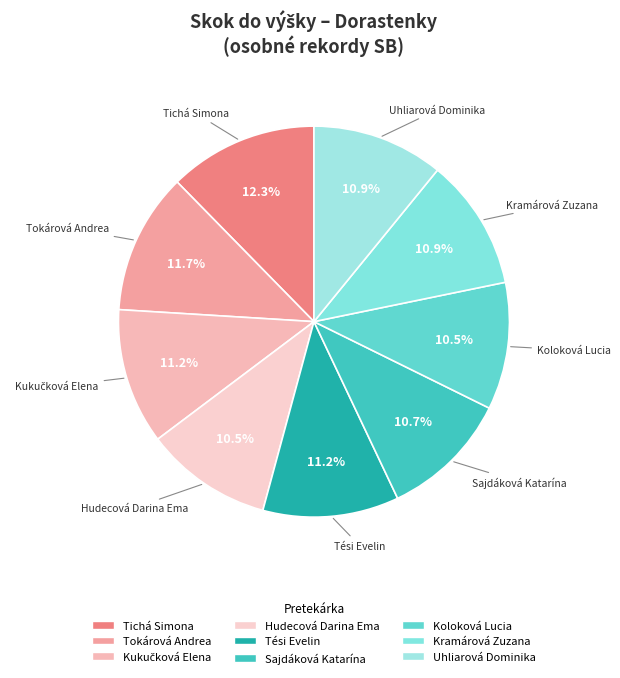

Count the number of slices in the pie.

9